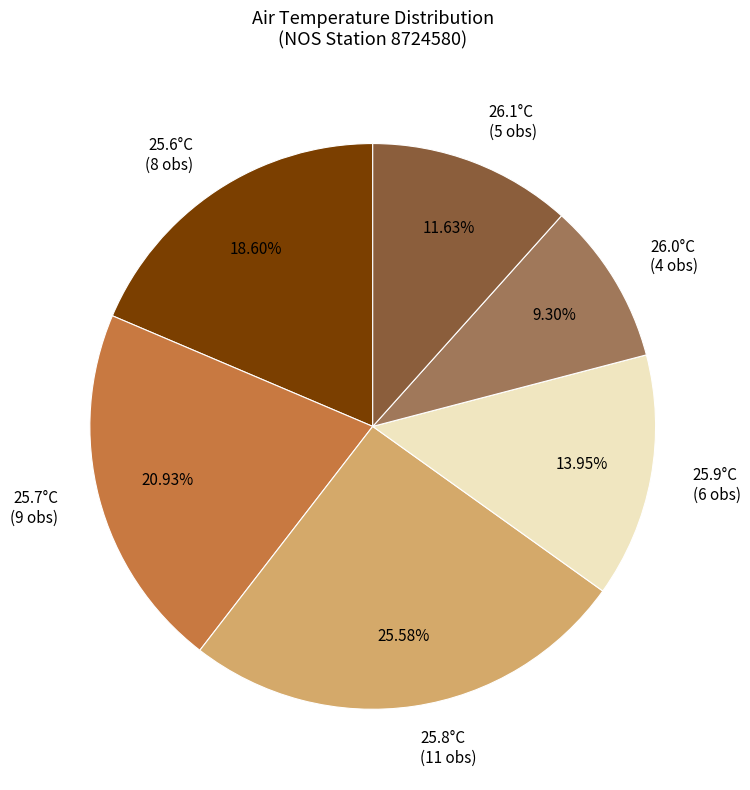

Which slice is the largest?

25.8°C